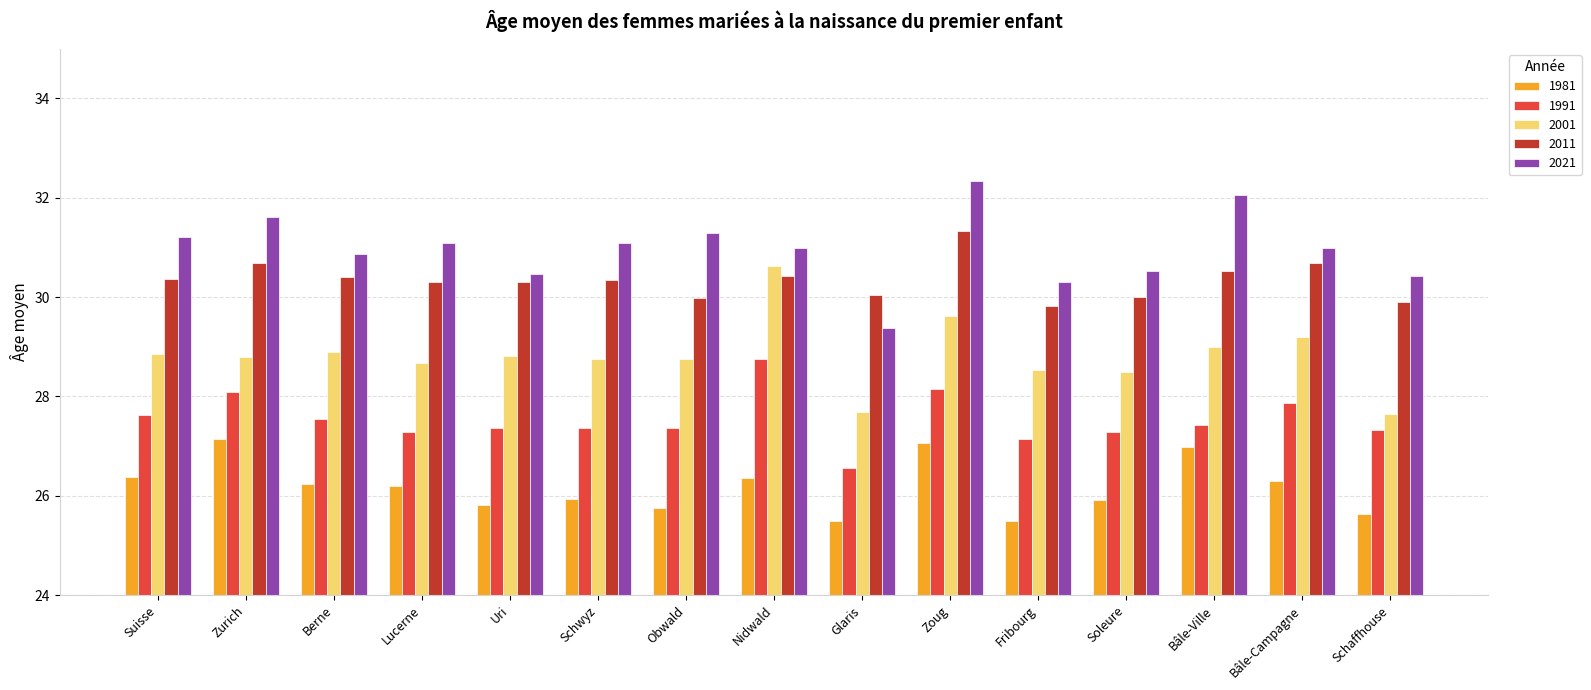

Which series changed the most between Berne and Fribourg?

1981